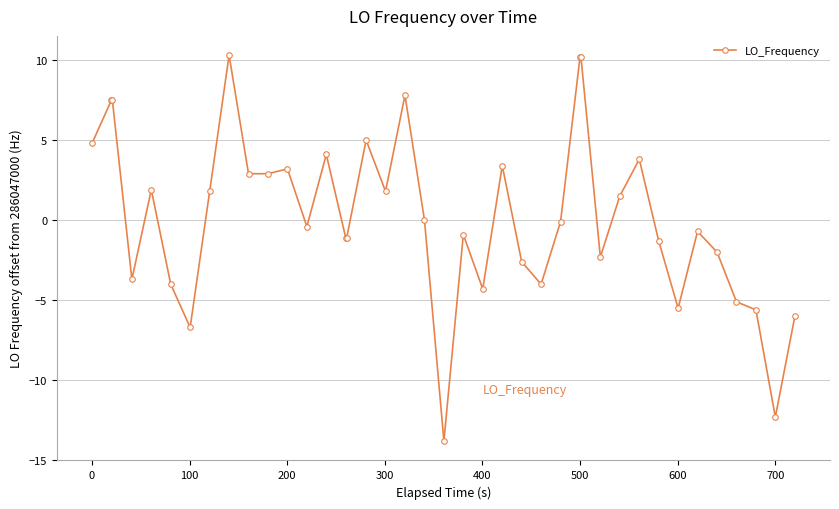

True or false: there are more than 1 points higher than both neighbors.

True